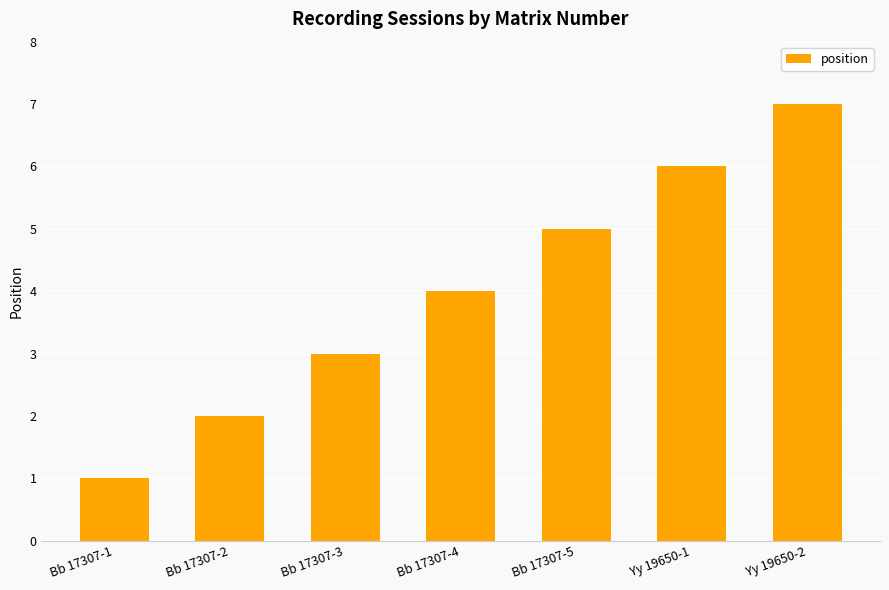

List the labels in order of value, smallest first.

Bb 17307-1, Bb 17307-2, Bb 17307-3, Bb 17307-4, Bb 17307-5, Yy 19650-1, Yy 19650-2